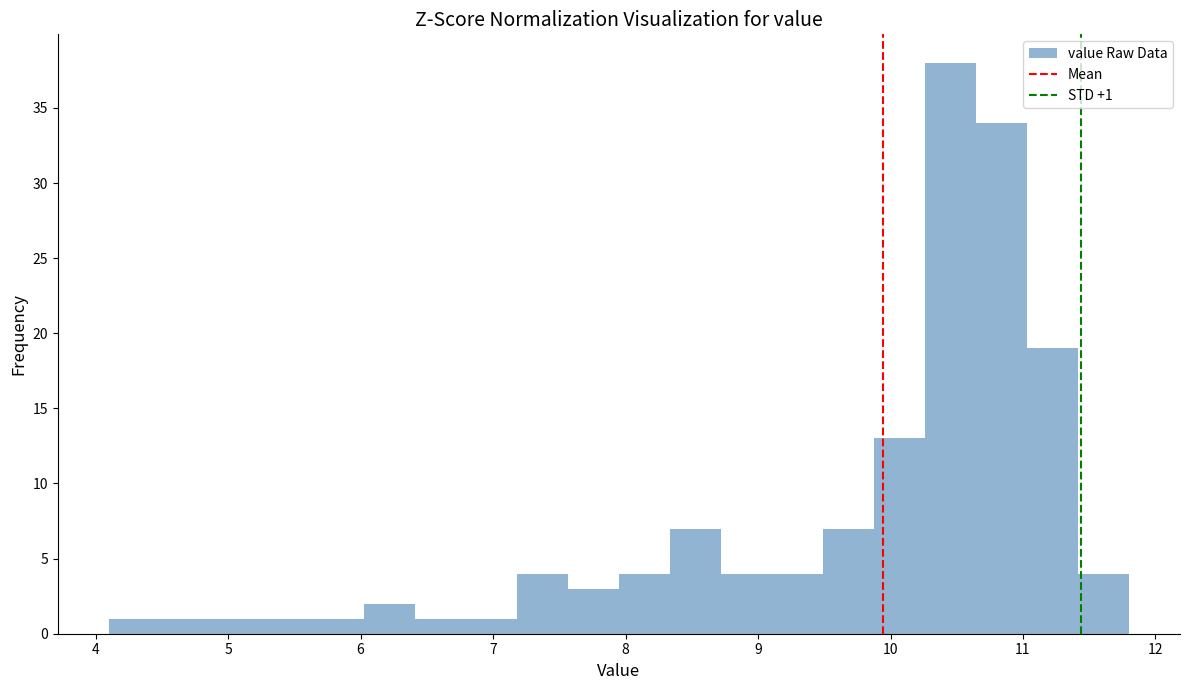

Read against the x-axis, roughly where is the centre of the tallest bar?

10.5